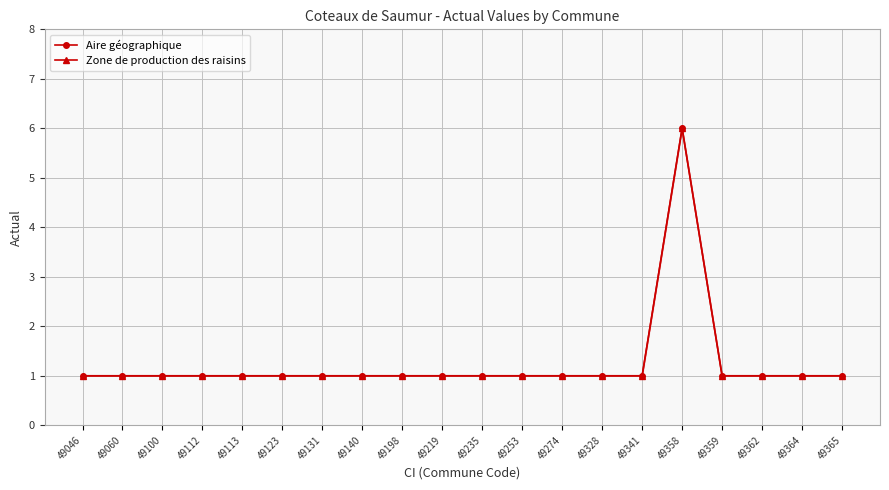

True or false: Aire géographique and Zone de production des raisins cross at least once.

False